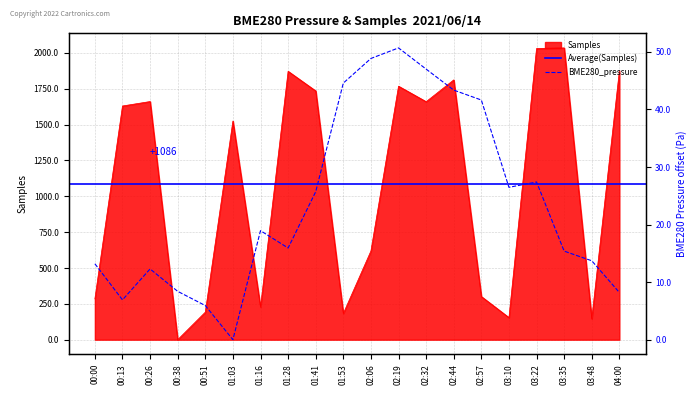

The value of Samples at 02:19 is 863. True or false?

False